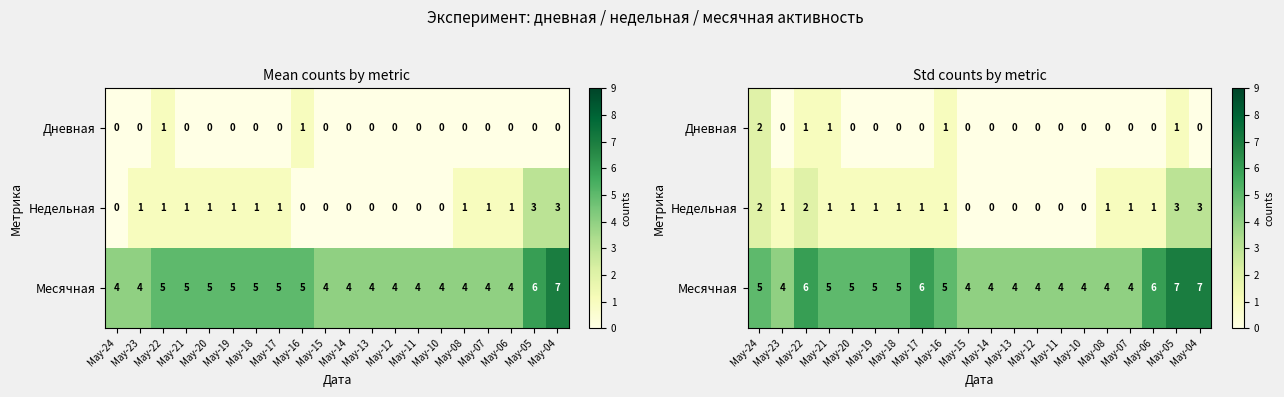

Which series has the widest spread of values?

Недельная